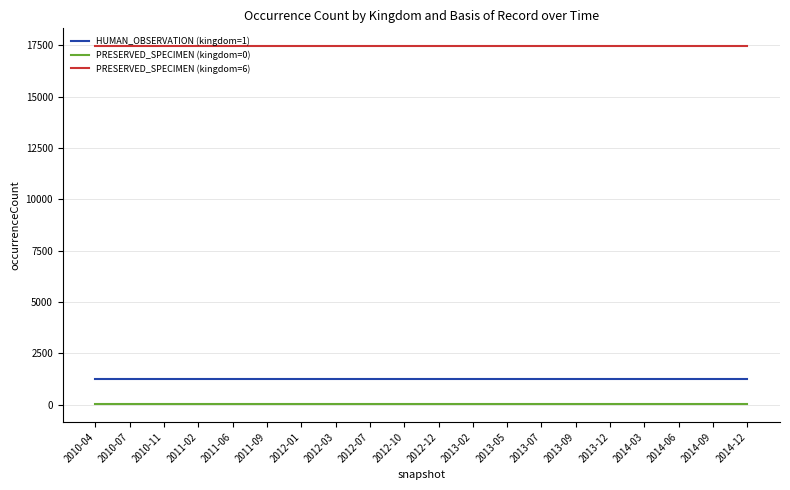

List the series in order of their peak value, highest first.

PRESERVED_SPECIMEN (kingdom=6), HUMAN_OBSERVATION (kingdom=1), PRESERVED_SPECIMEN (kingdom=0)